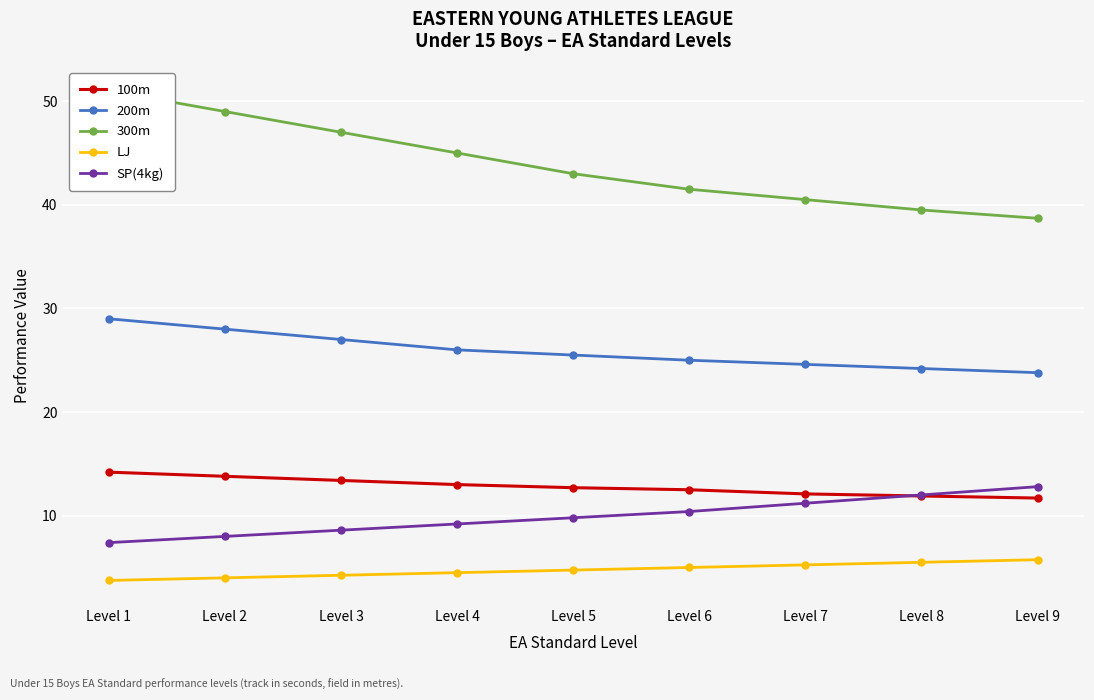

What is the value of the 200m point at the 6th from the left?

25.0